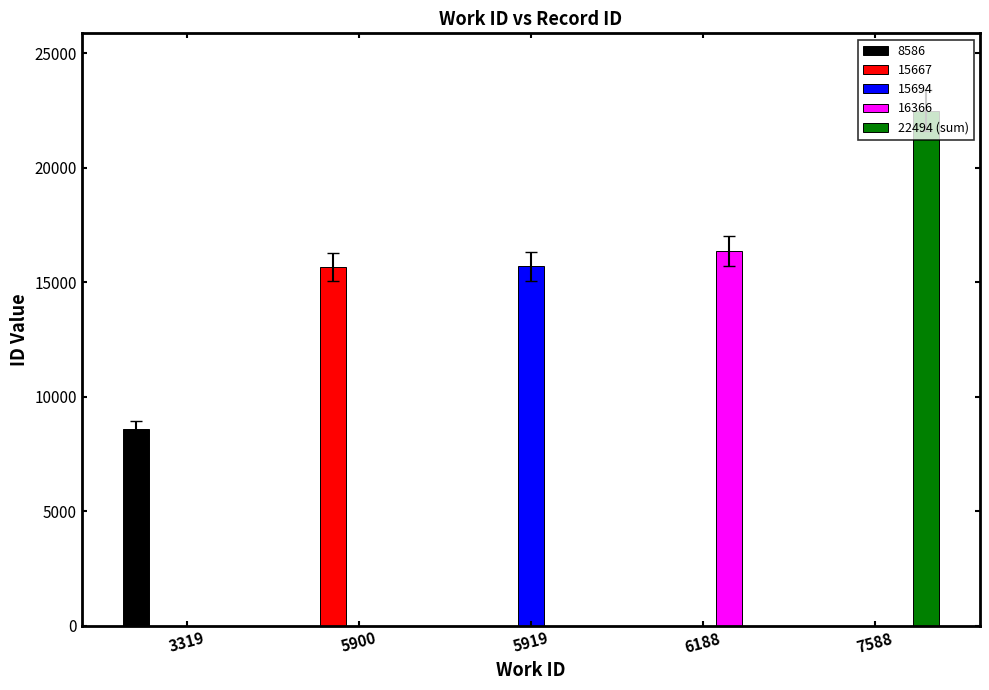

What is the maximum value shown in the chart?

22494